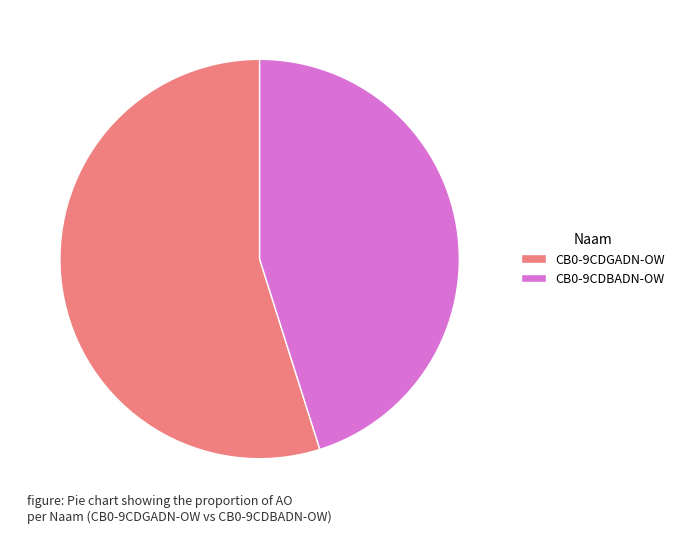

Rank the categories by value from highest to lowest.

CB0-9CDGADN-OW, CB0-9CDBADN-OW